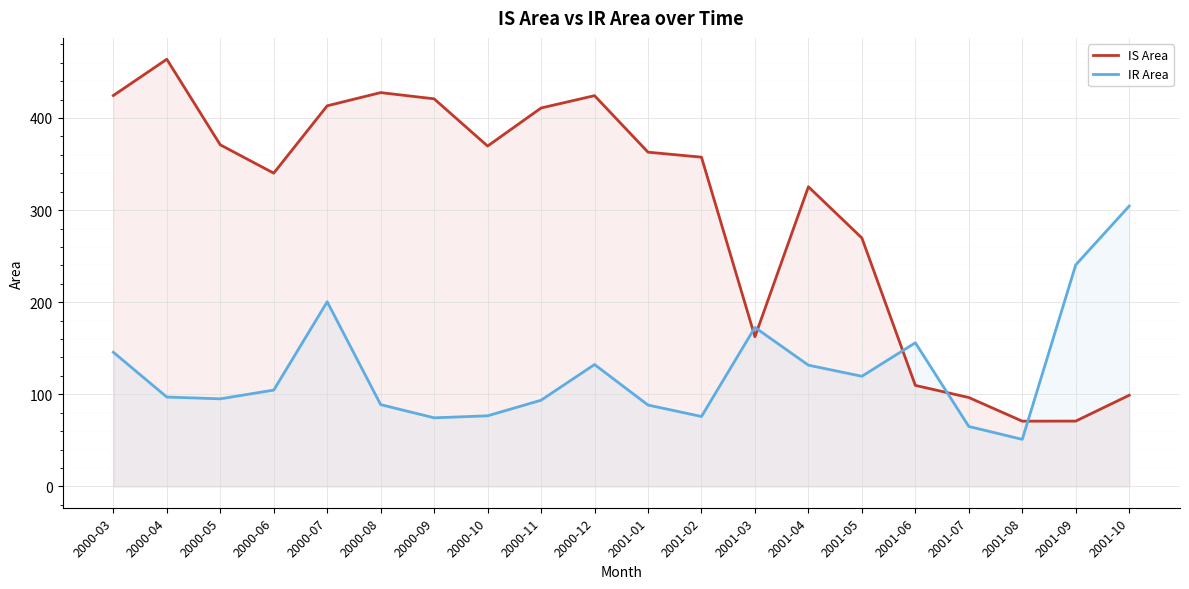

Where is the first local minimum for IS Area?

2000-06